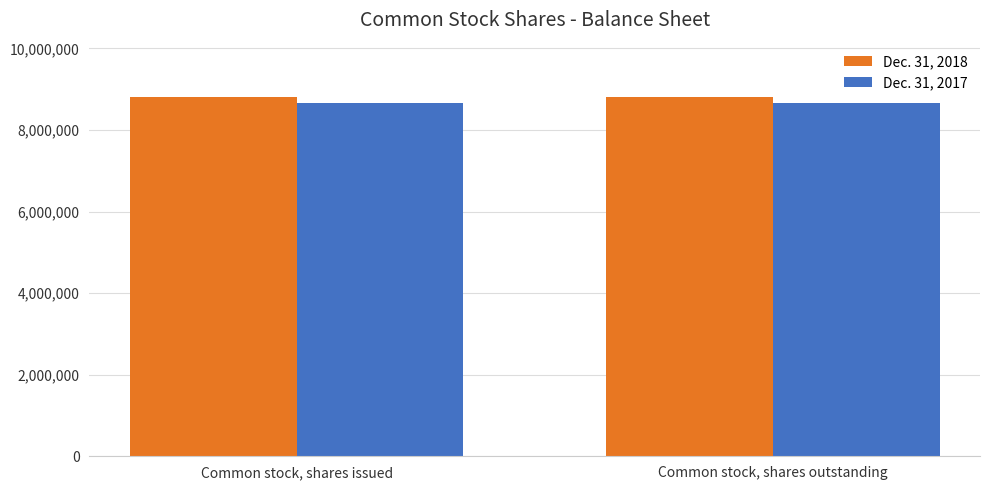

What are all the series names shown in the legend?

Dec. 31, 2018, Dec. 31, 2017